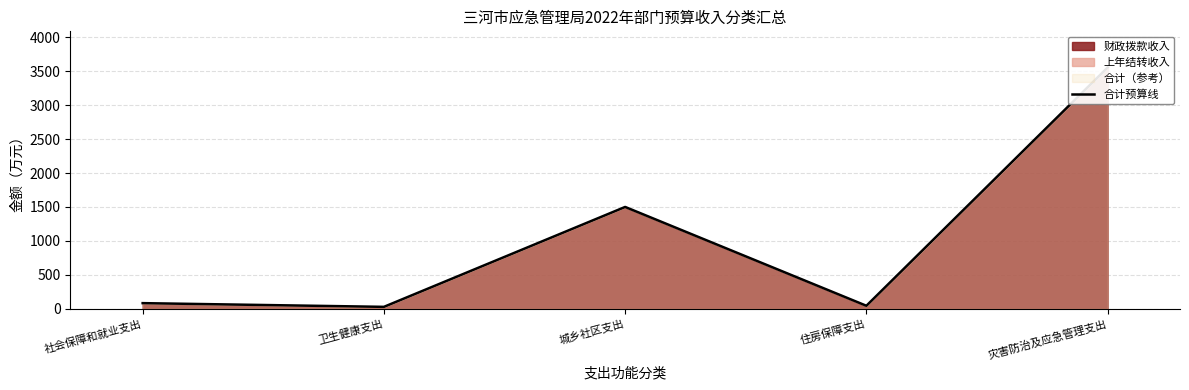

Reading right to left, transcribe all the data shown in this chart.

灾害防治及应急管理支出=3555.1	住房保障支出=43.5	城乡社区支出=1500.0	卫生健康支出=27.4	社会保障和就业支出=82.2